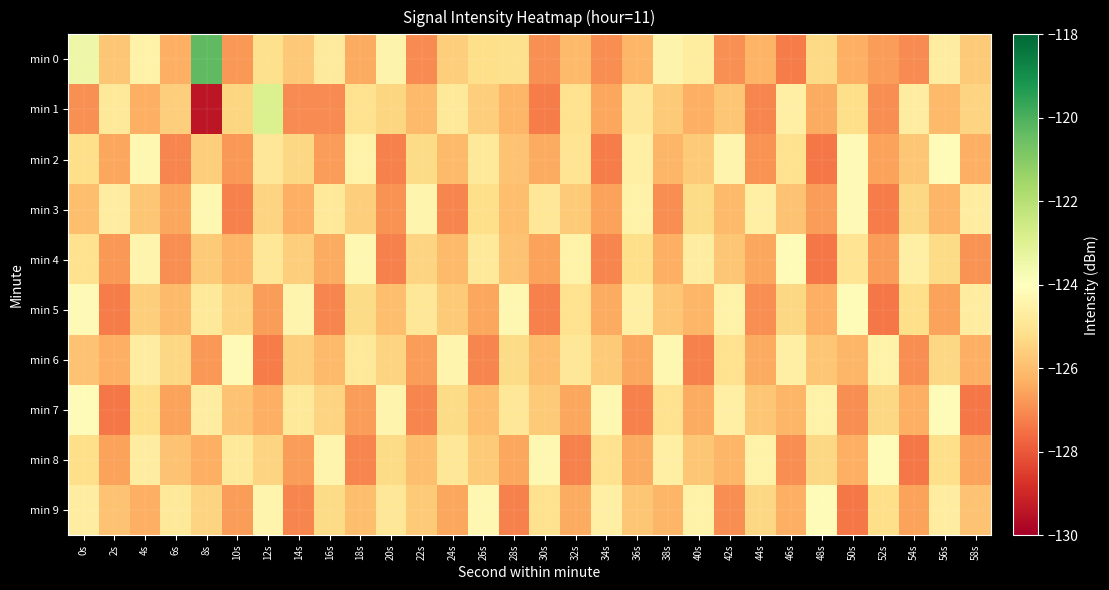

What is the spread (max minus min) of values at 12s?

4.4